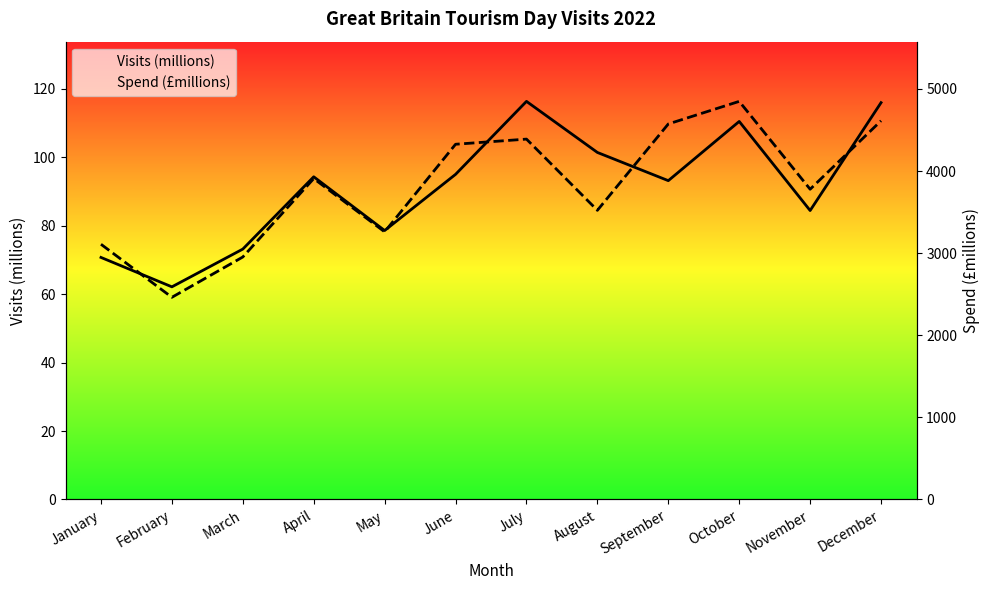

What are all the series names shown in the legend?

Visits (millions), Spend (£millions)